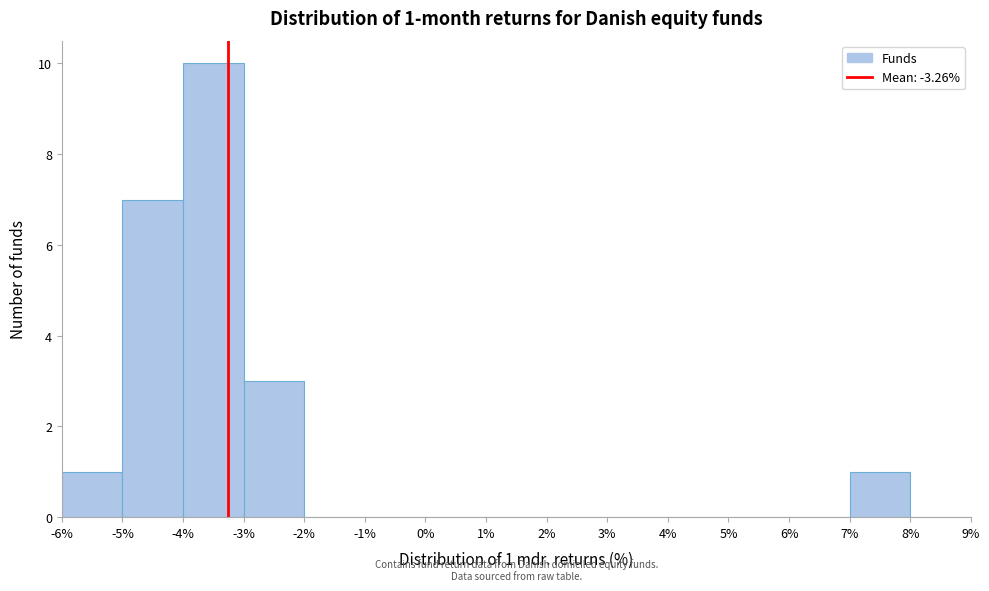

Over which range of the x-axis is the bar tallest?

-4% to -3%